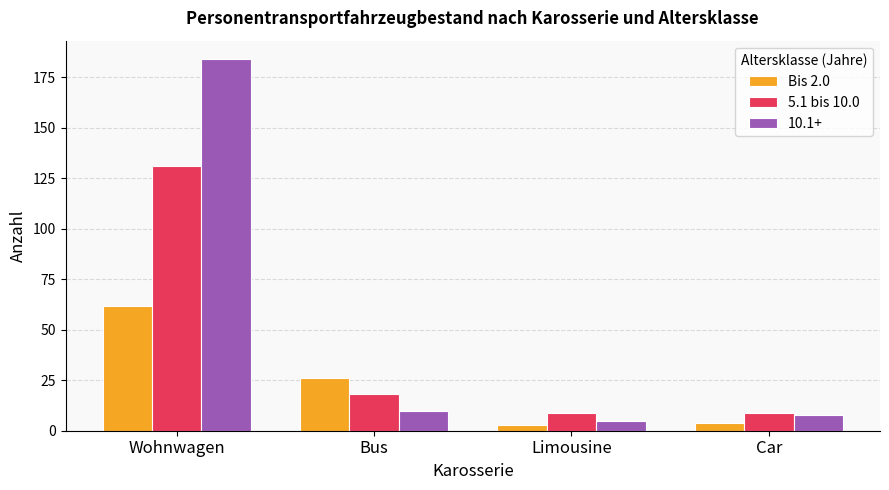

The value of 5.1 bis 10.0 at Wohnwagen is 131. True or false?

True